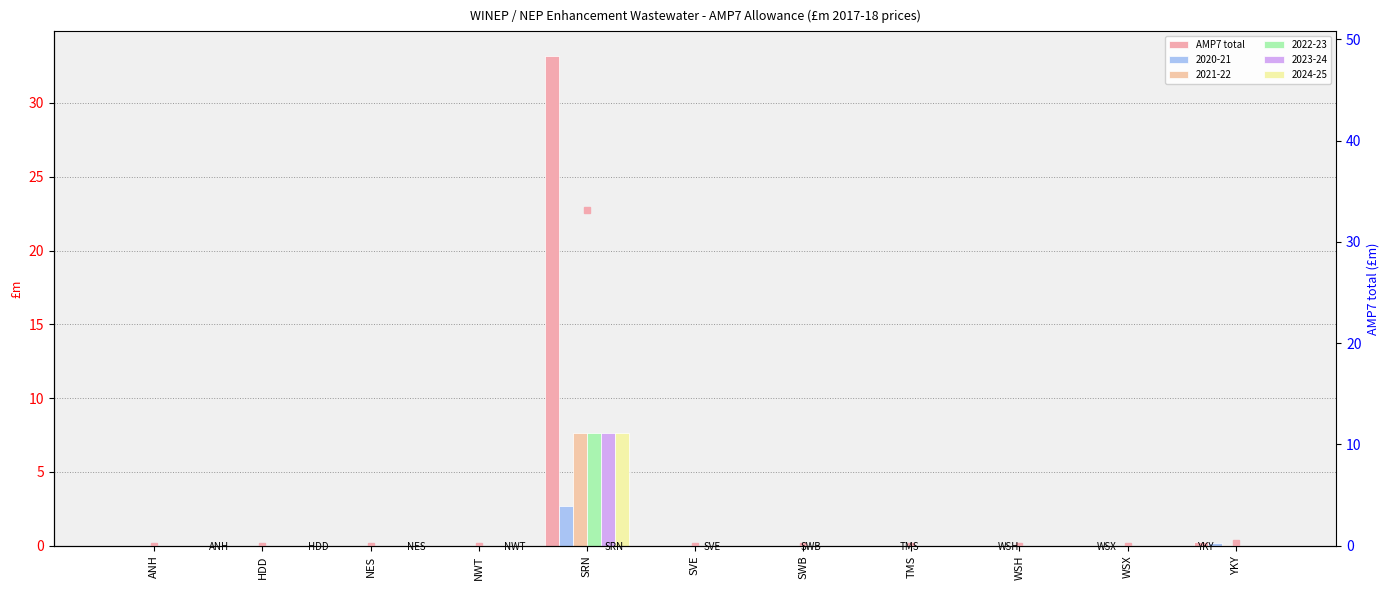

Is it true that AMP7 total (right) equals 0.0 at NWT?

True